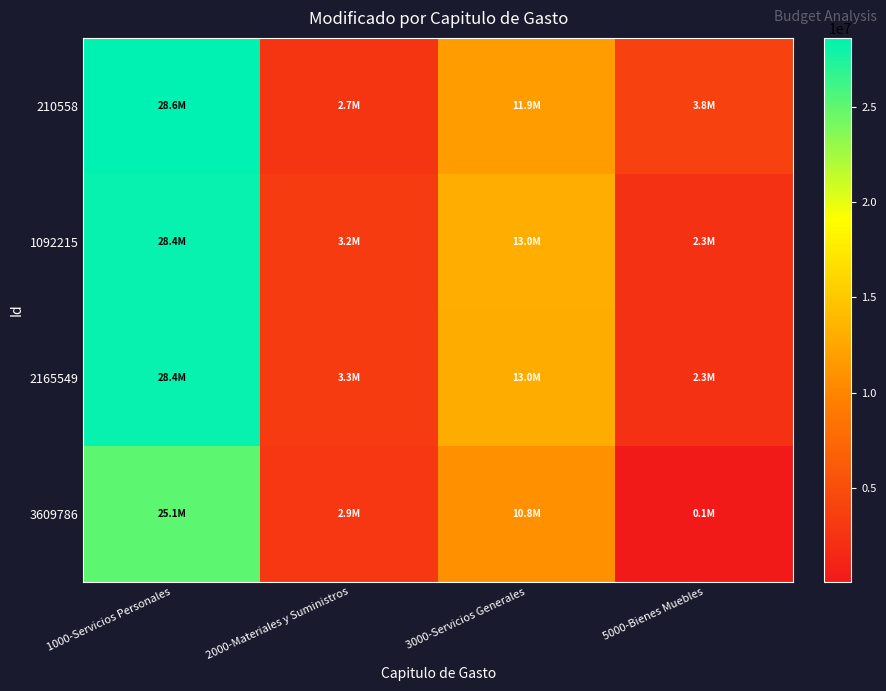

At how many categories does at least one series exceed 26666612?

1